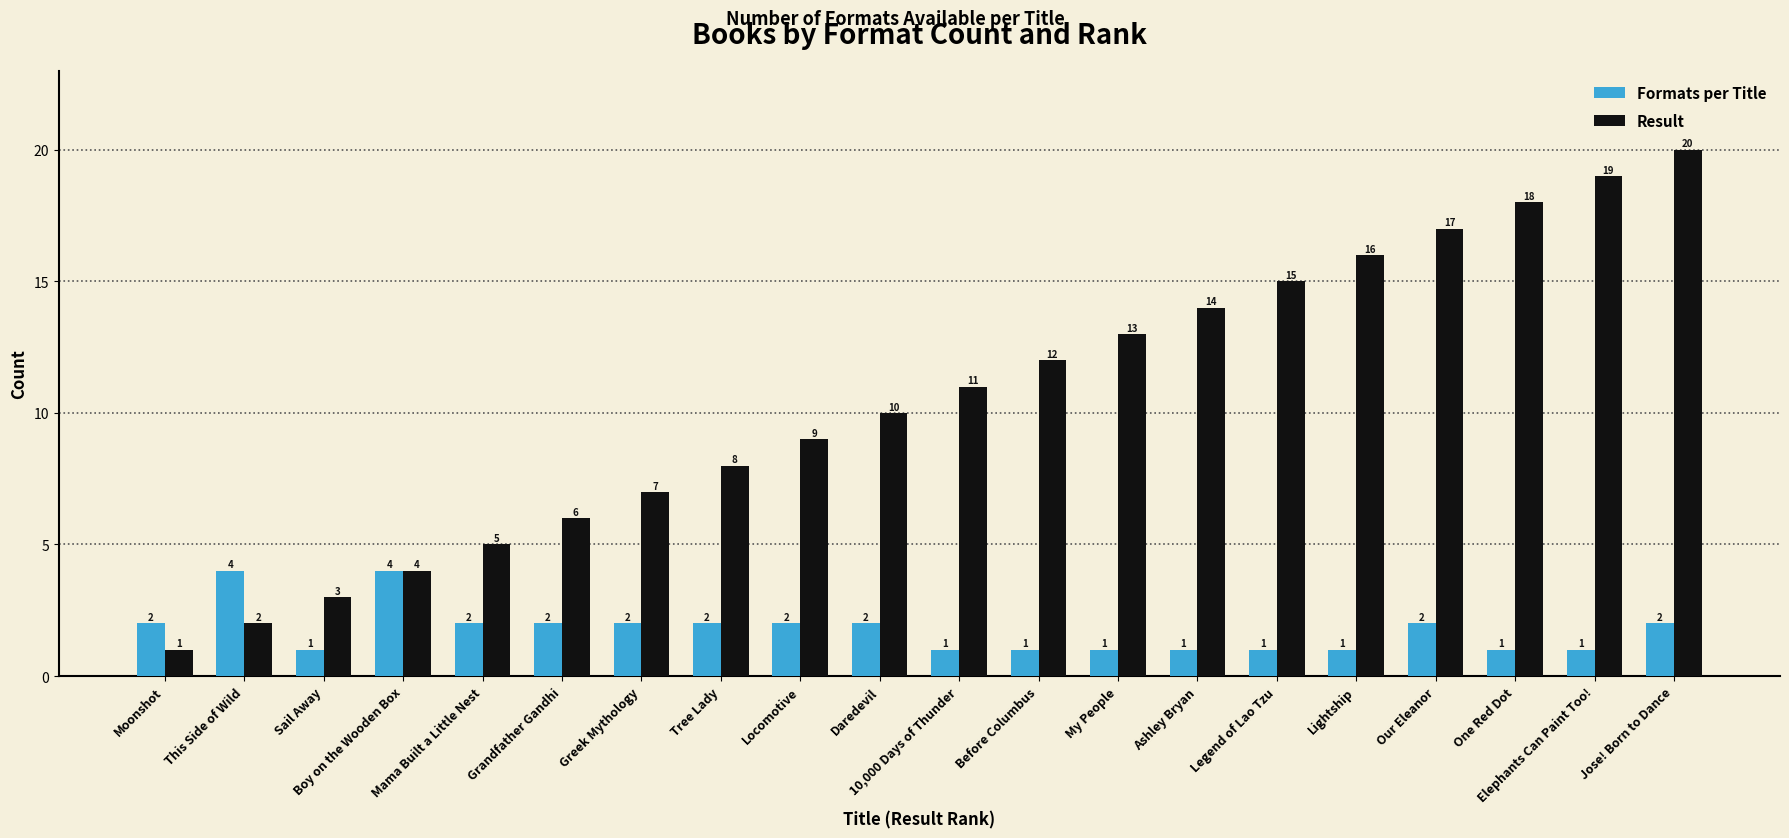

What is the label of the 10th bar from the right?

10,000 Days of Thunder